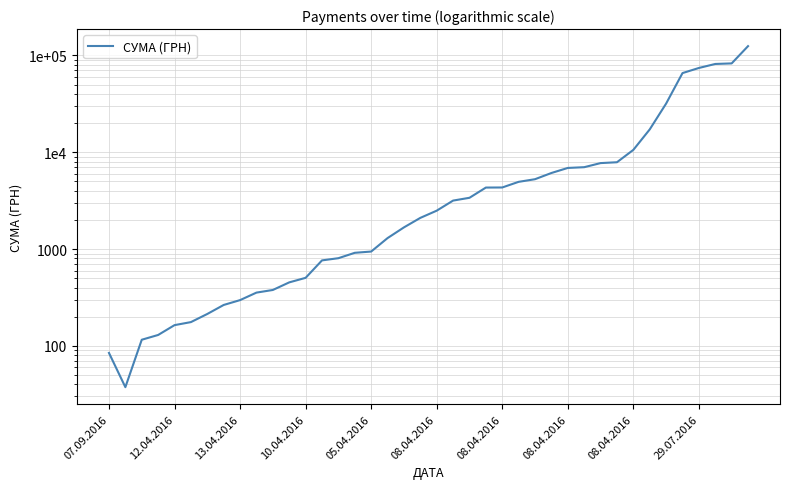

The chart shows a value of 915.0 at 15. True or false?

True